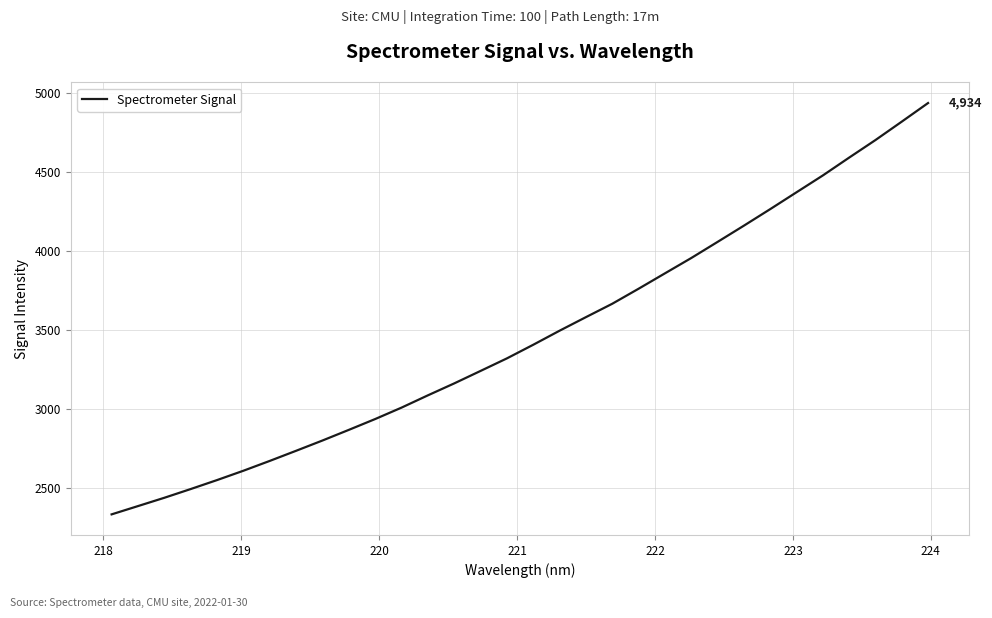

How many distinct data groups are displayed?

1